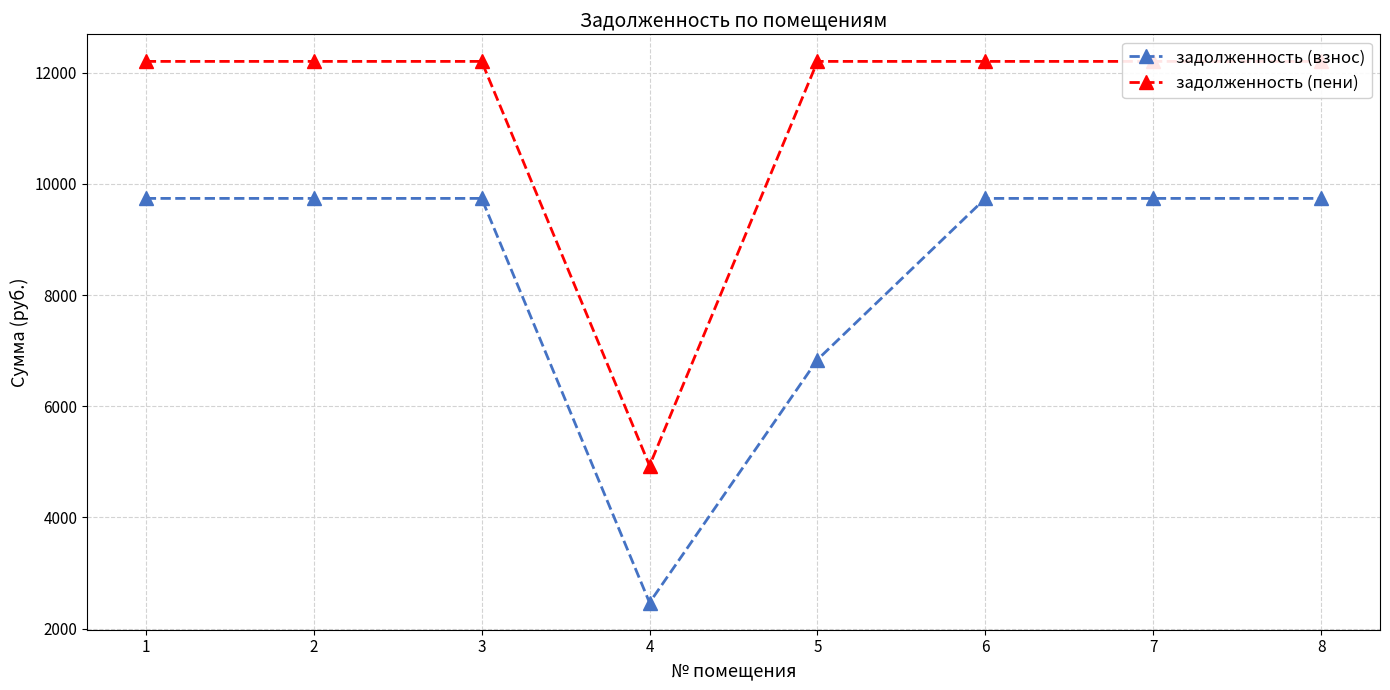

Which series has the largest range (max minus min)?

задолженность (пени)